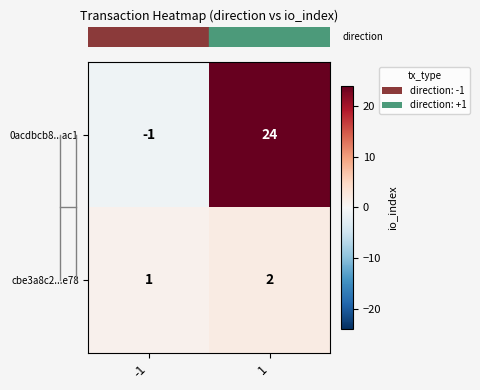

The value of cbe3a8c2...e78 at 1 is 0. True or false?

False